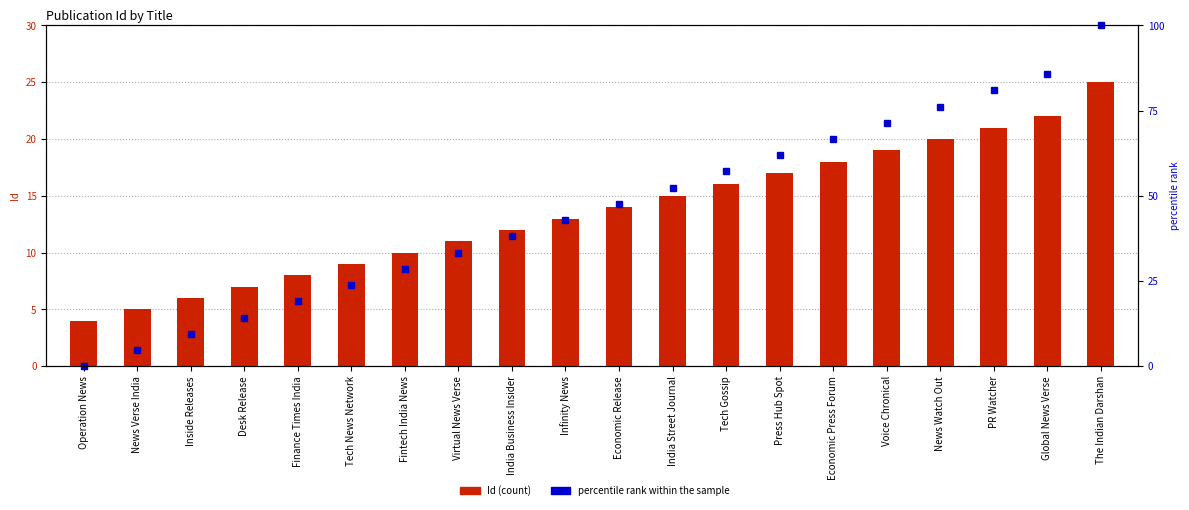

What is the sum of all percentile rank within the sample values?

914.3